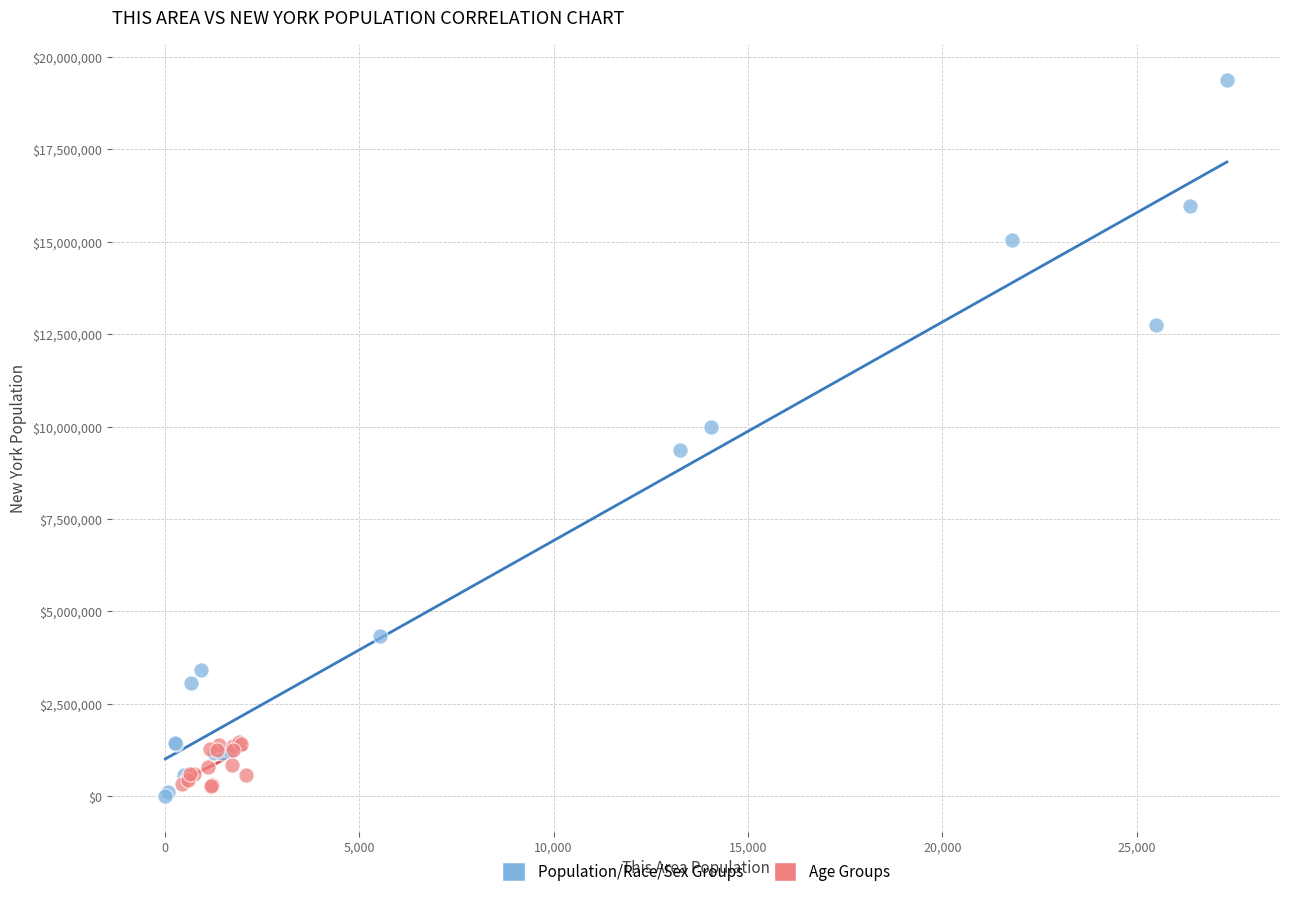

Which series has the widest spread of Y values?

Population/Race/Sex Groups